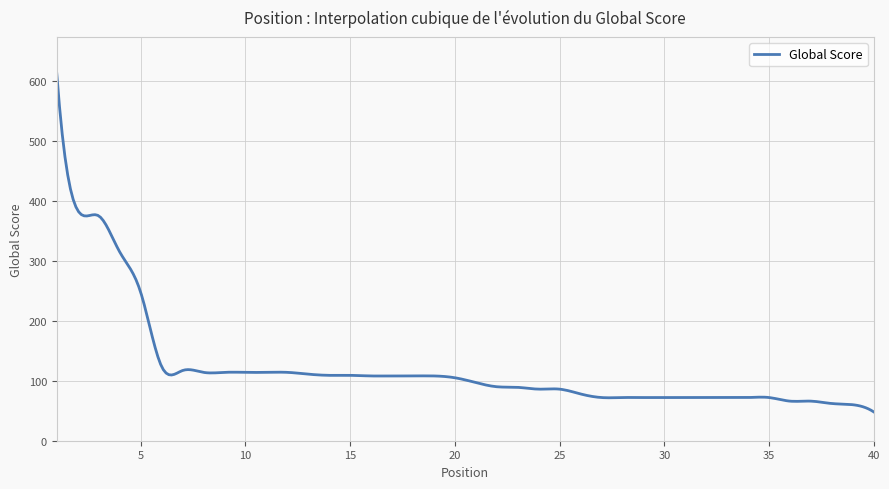

What is the difference between the maximum and minimum values?

564.0